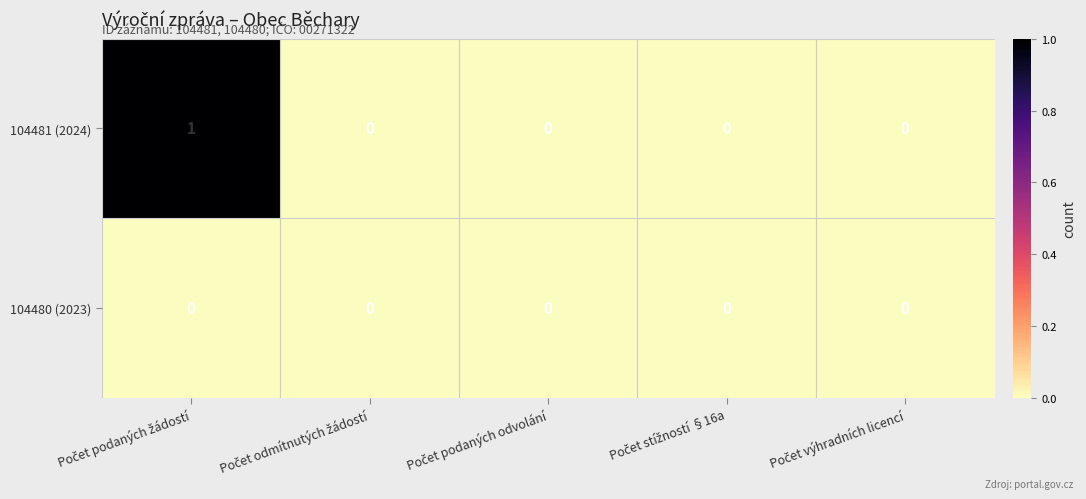

How many series are shown in this chart?

2